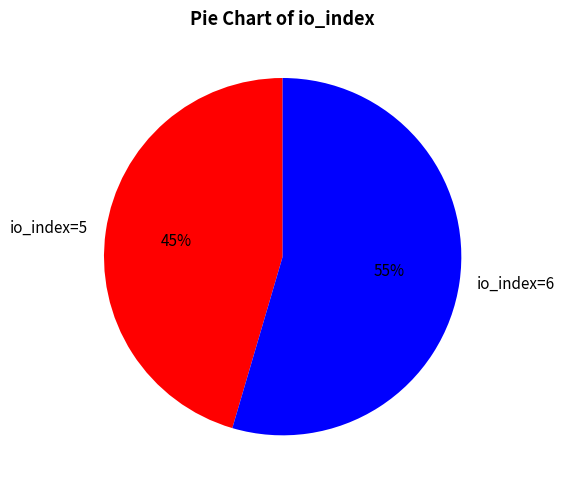

Combined, do io_index=6 and io_index=5 account for over 50%?

Yes